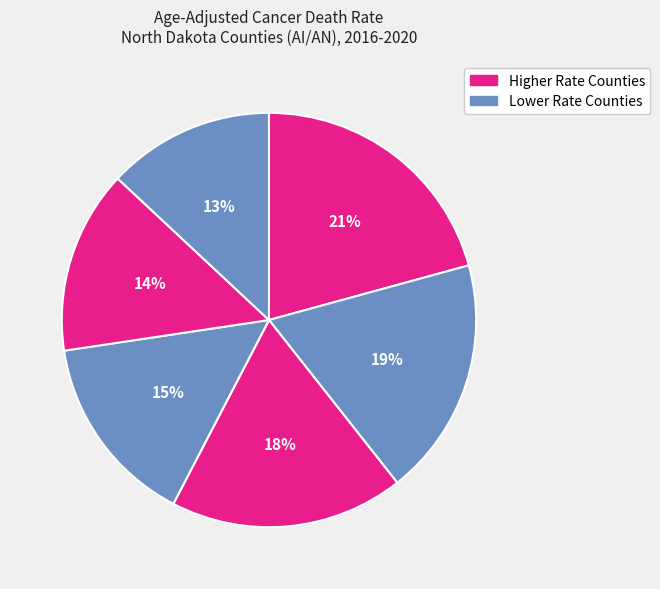

Count the number of slices in the pie.

6